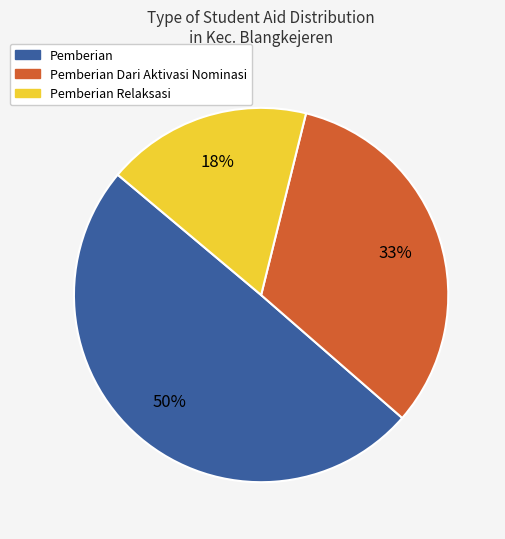

To the nearest percent, what portion does Pemberian Dari Aktivasi Nominasi represent?

33%